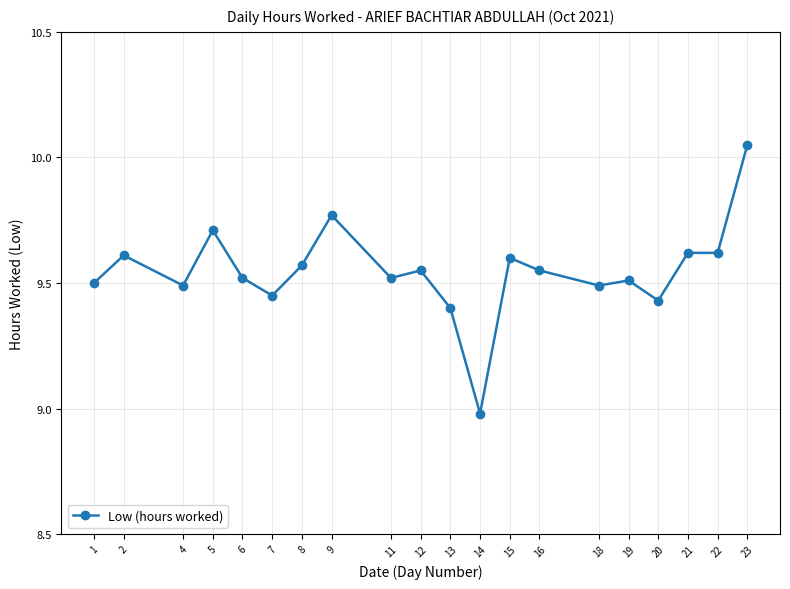

Which has a higher value, 20 or 16?

16